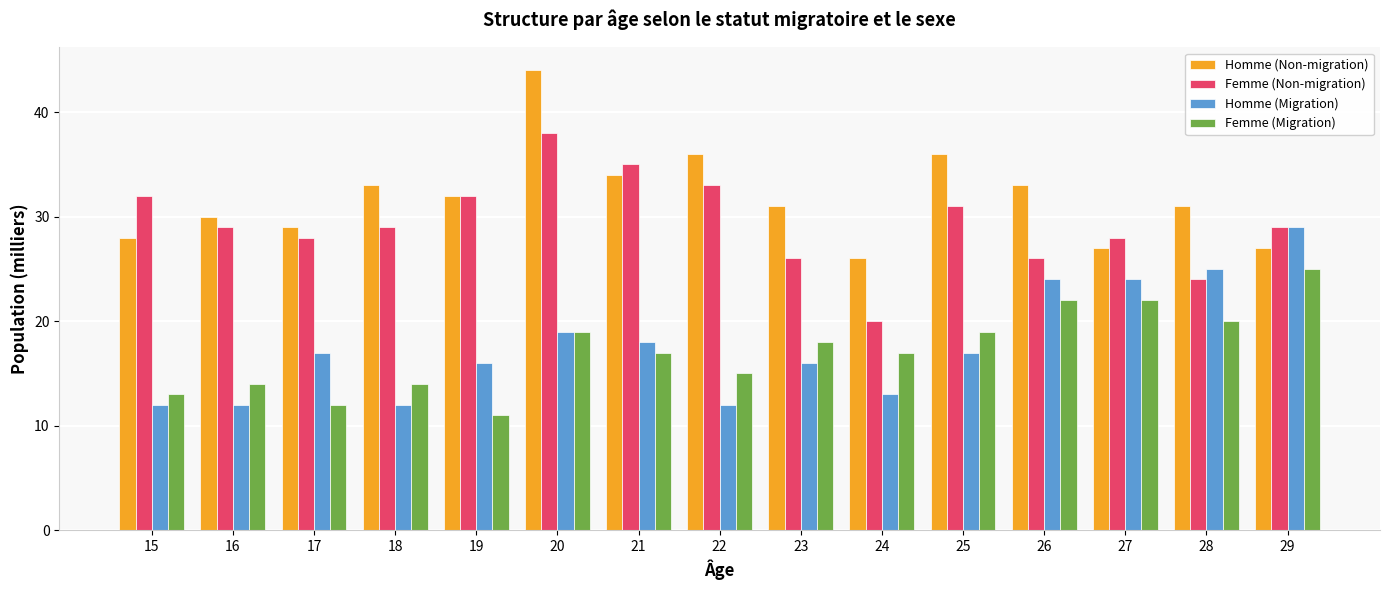

At which label is Homme (Migration) closest to 20?

20